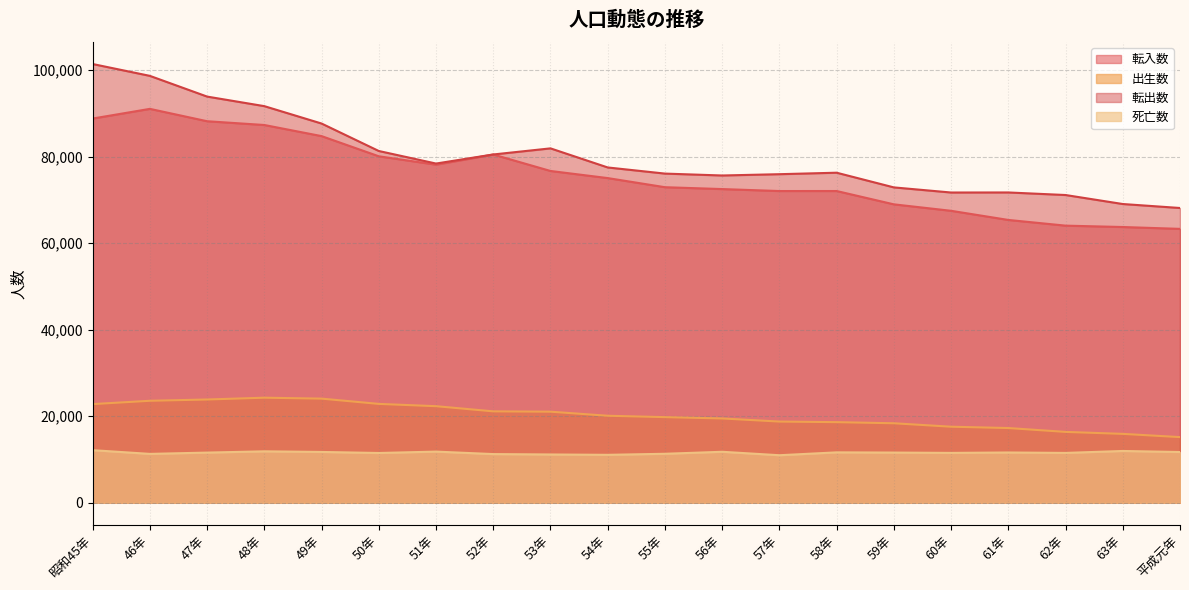

What position from the right is 平成元年?

1